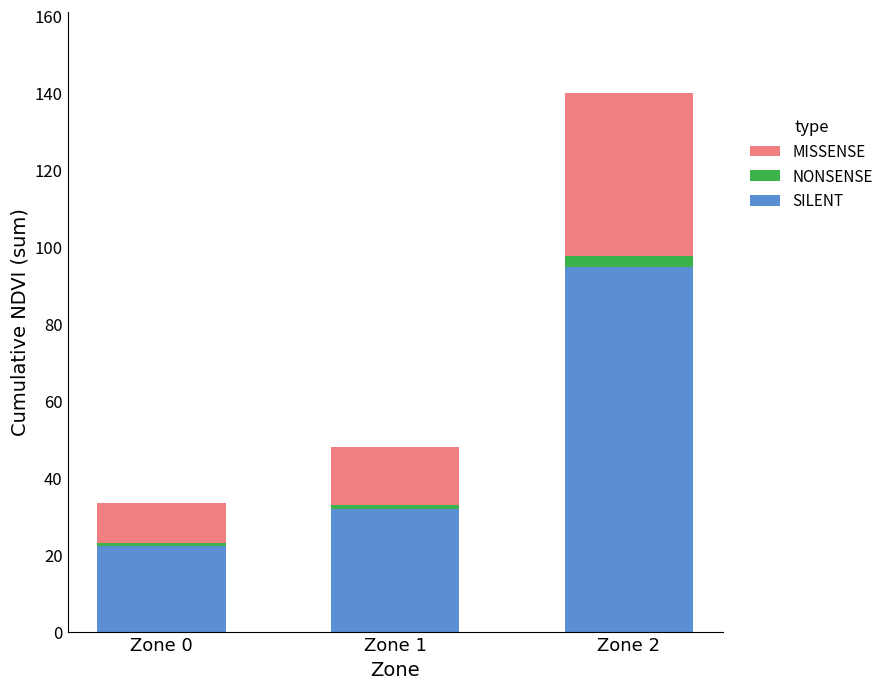

What is the sum of all SILENT values?

148.8